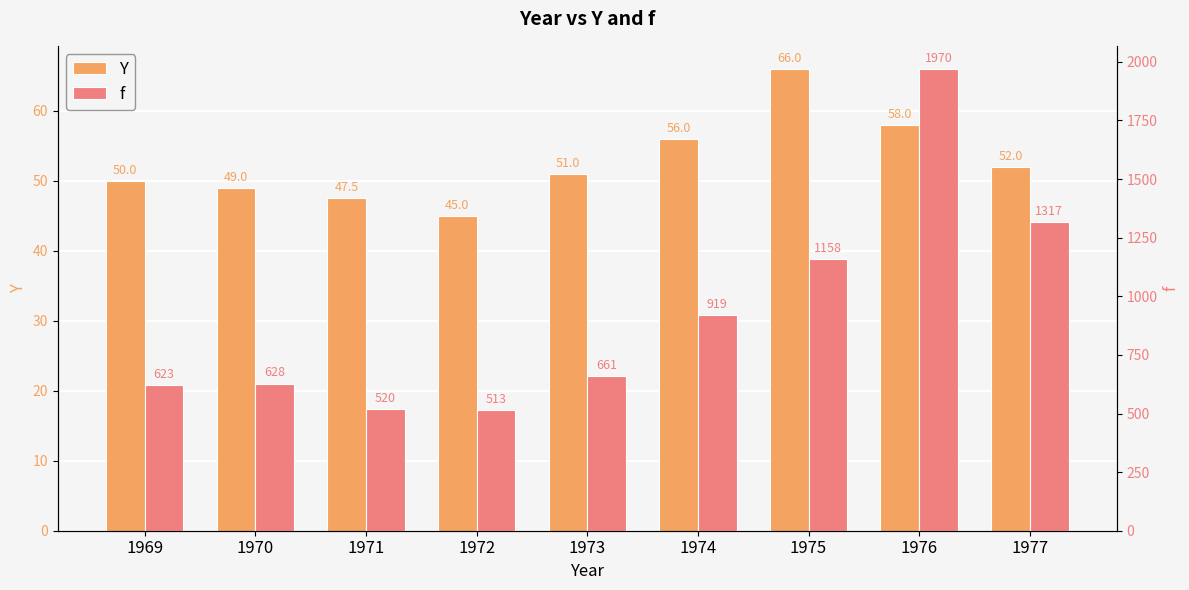

Reading left to right, extract all data points from this chart.

Y: 1969=50.0	1970=49.0	1971=47.5	1972=45.0	1973=51.0	1974=56.0	1975=66.0	1976=58.0	1977=52.0
f: 1969=623.0	1970=628.0	1971=520.0	1972=513.0	1973=661.0	1974=919.0	1975=1158.0	1976=1970.0	1977=1317.0